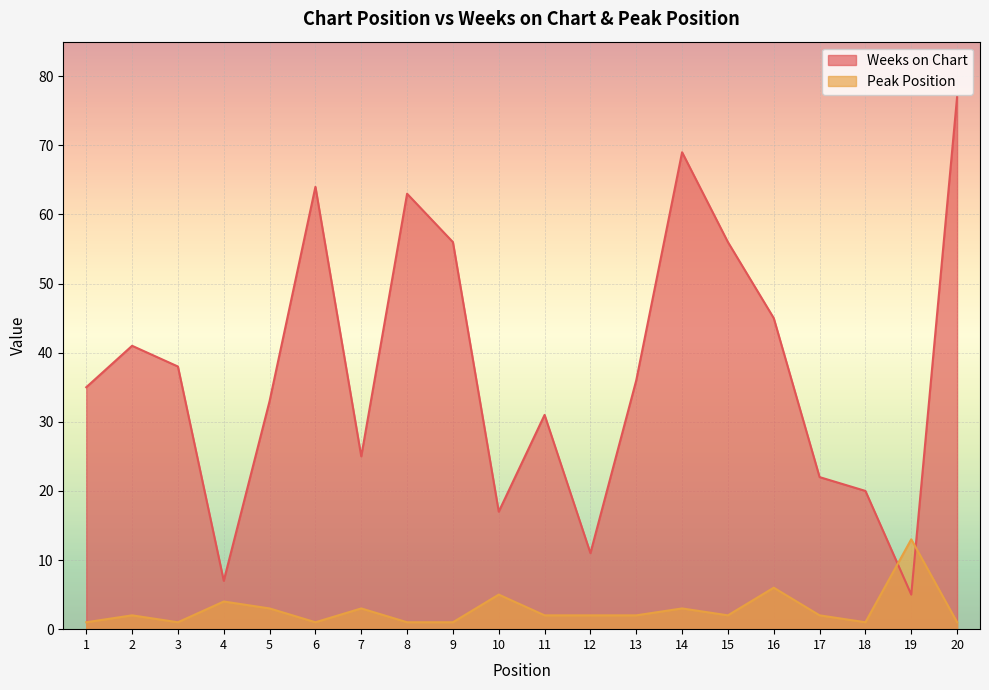

Which series has the largest total across all categories?

Weeks on Chart